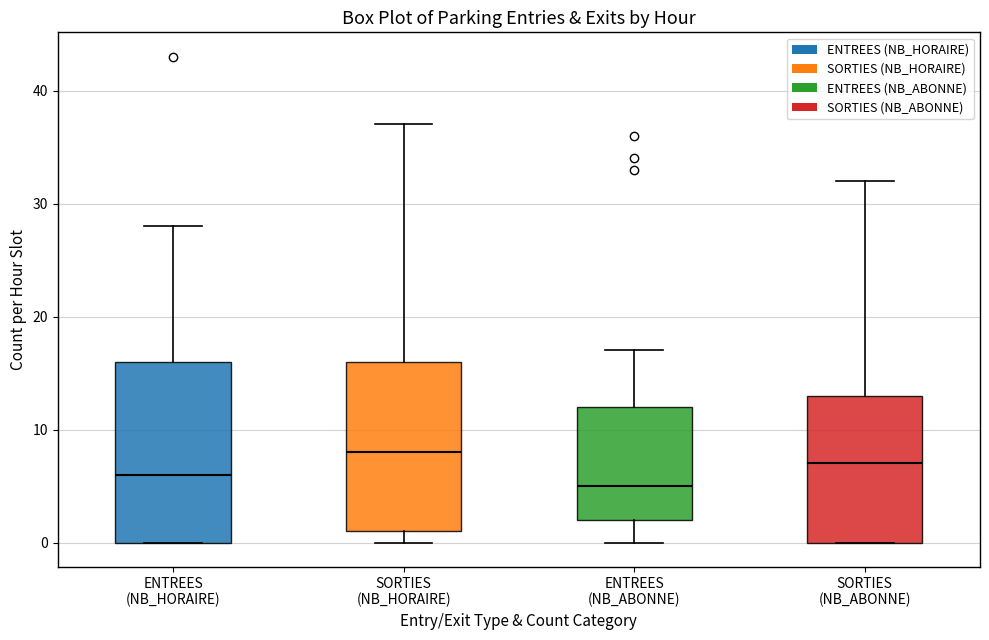

Reading left to right, transcribe this box plot: for each box, give where its median line is, the range the box spans, and where its two whiskers end, as read against the y-axis. The values are not printed on the chart, so give them approximately, as read against the axis.

ENTREES (NB_HORAIRE): median 6, box 0 to 16, whiskers 0 to 28
SORTIES (NB_HORAIRE): median 8, box 1 to 16, whiskers 0 to 37
ENTREES (NB_ABONNE): median 5, box 2 to 12, whiskers 0 to 17
SORTIES (NB_ABONNE): median 7, box 0 to 13, whiskers 0 to 32